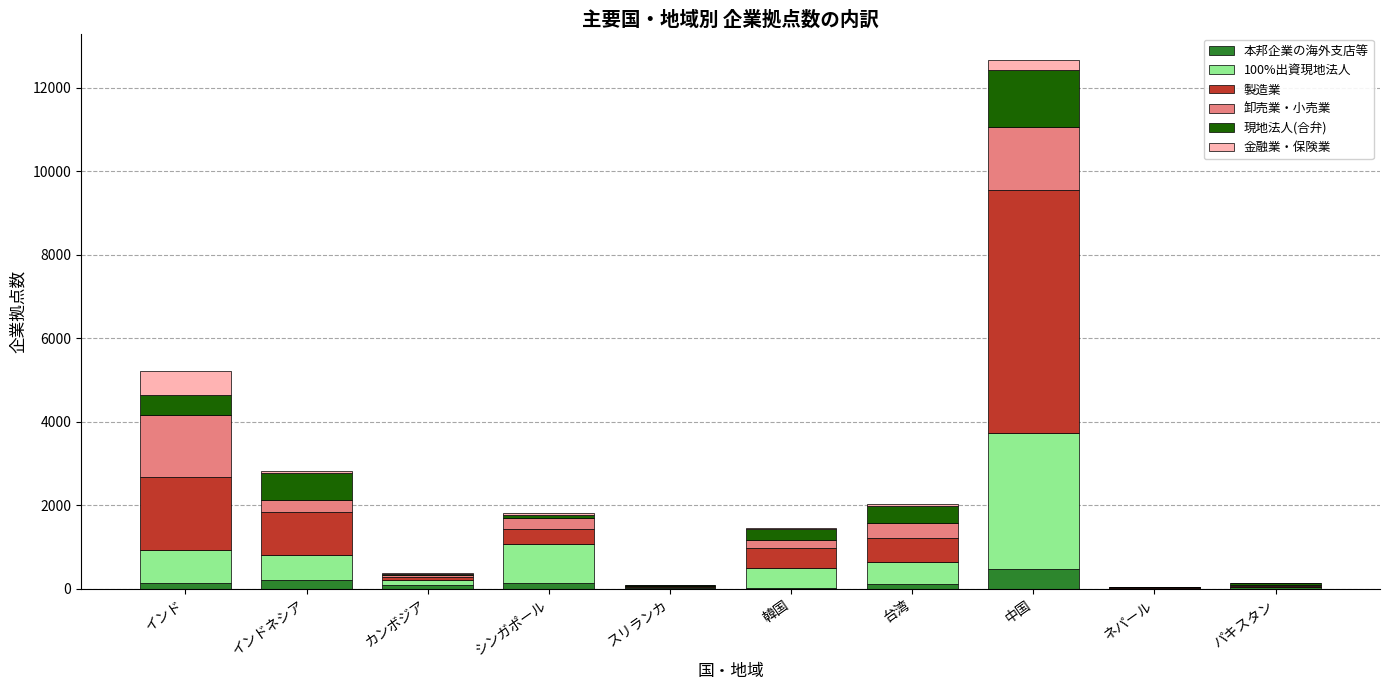

Does the chart contain stacked bars?

Yes